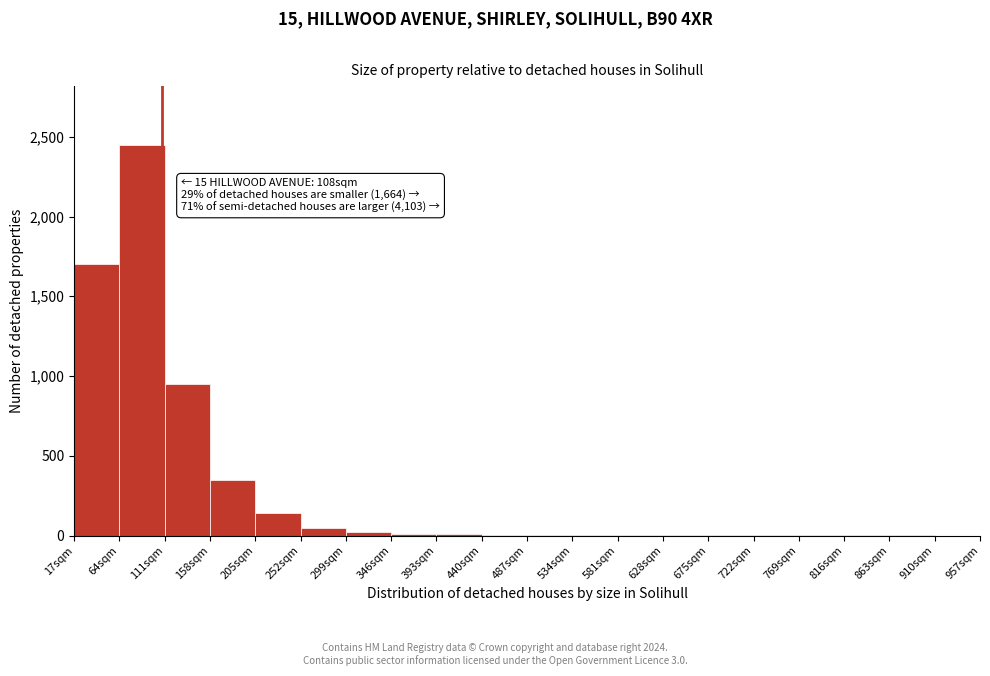

Which range on the x-axis has the tallest bar?

64 to 111